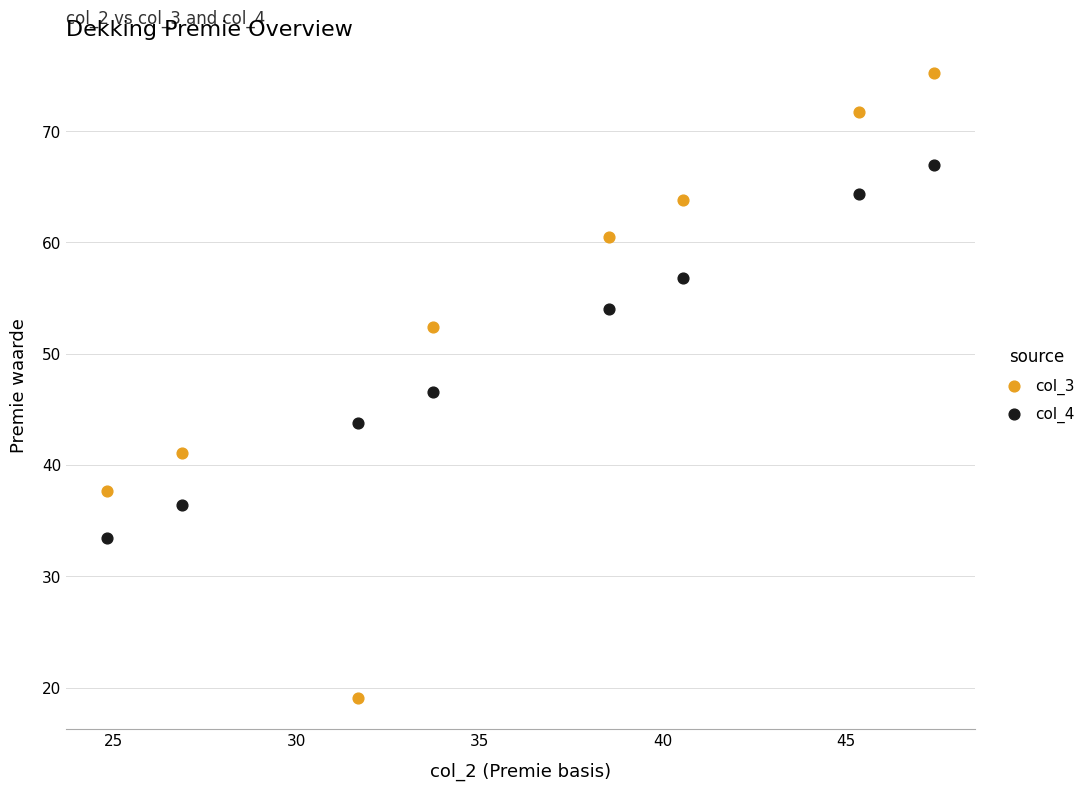

What is the X range (max minus min) for the scatter plot?

22.6